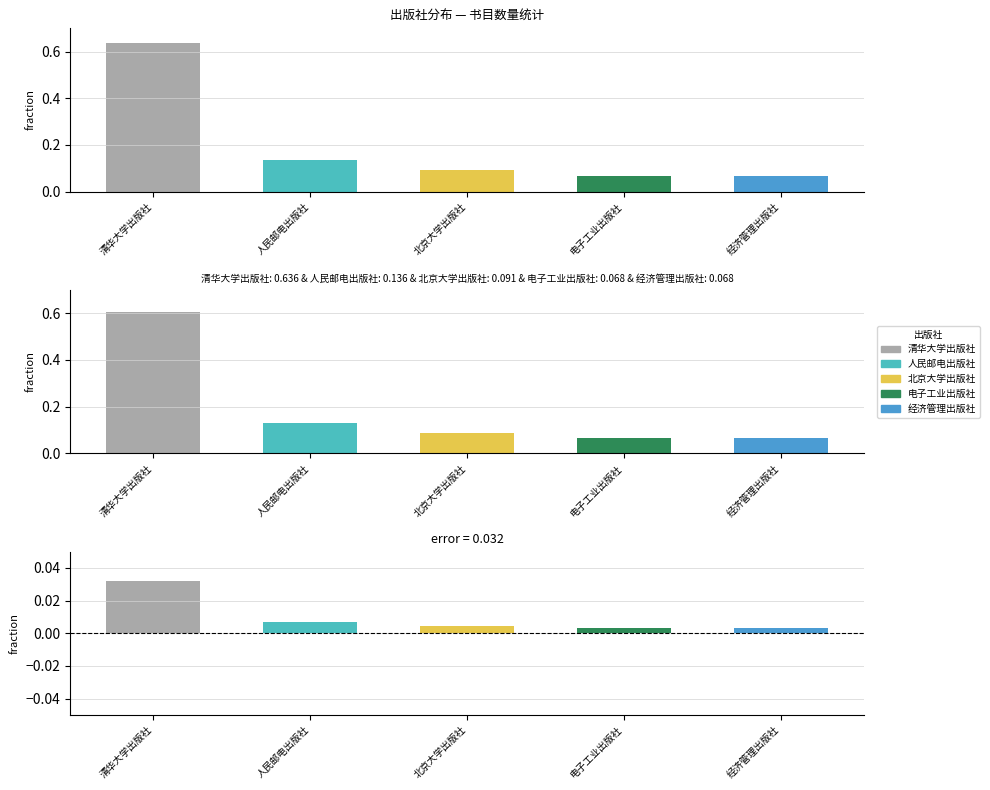

List the labels in order of value, largest first.

清华大学出版社, 人民邮电出版社, 北京大学出版社, 电子工业出版社, 经济管理出版社